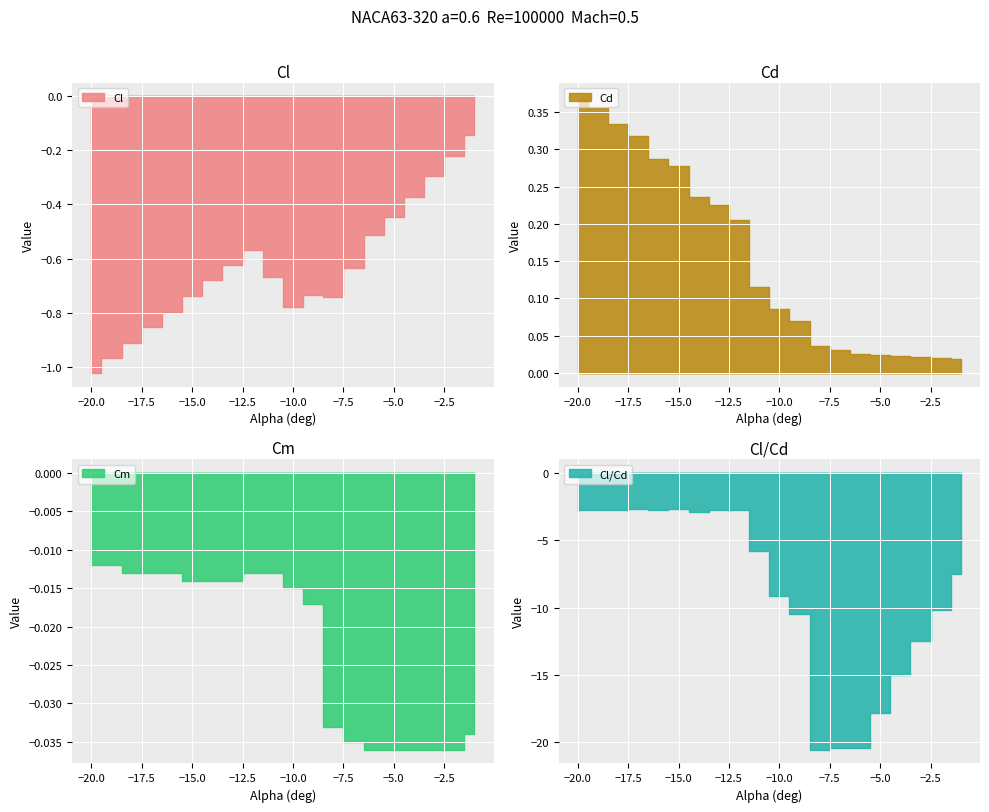

What is the value of the Cl point at the 2nd from the left?

-1.0